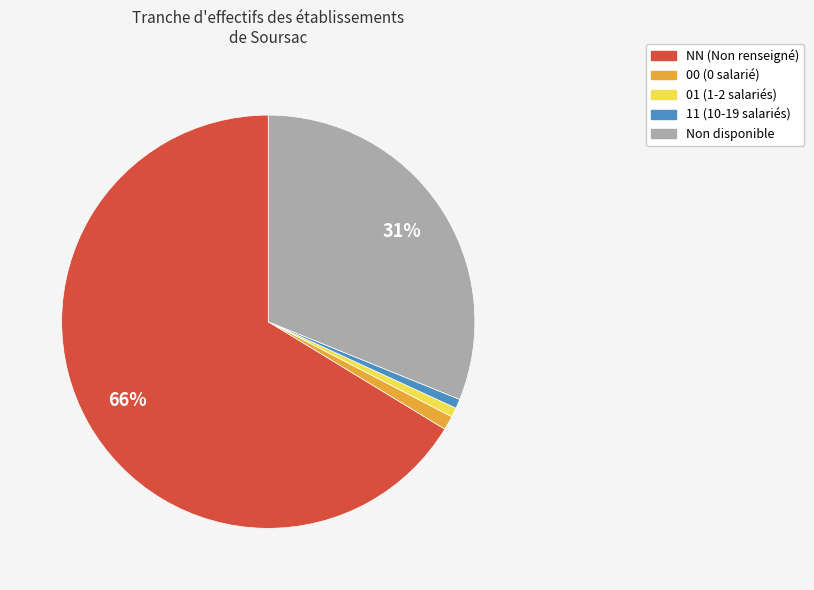

To the nearest percent, what is the average slice percentage?

20%